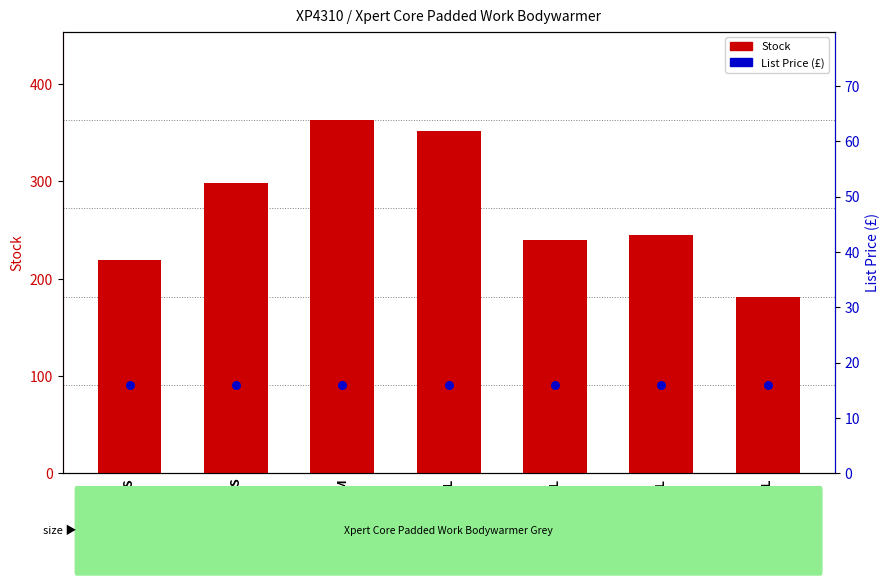

At how many categories does at least one series exceed 119?

7